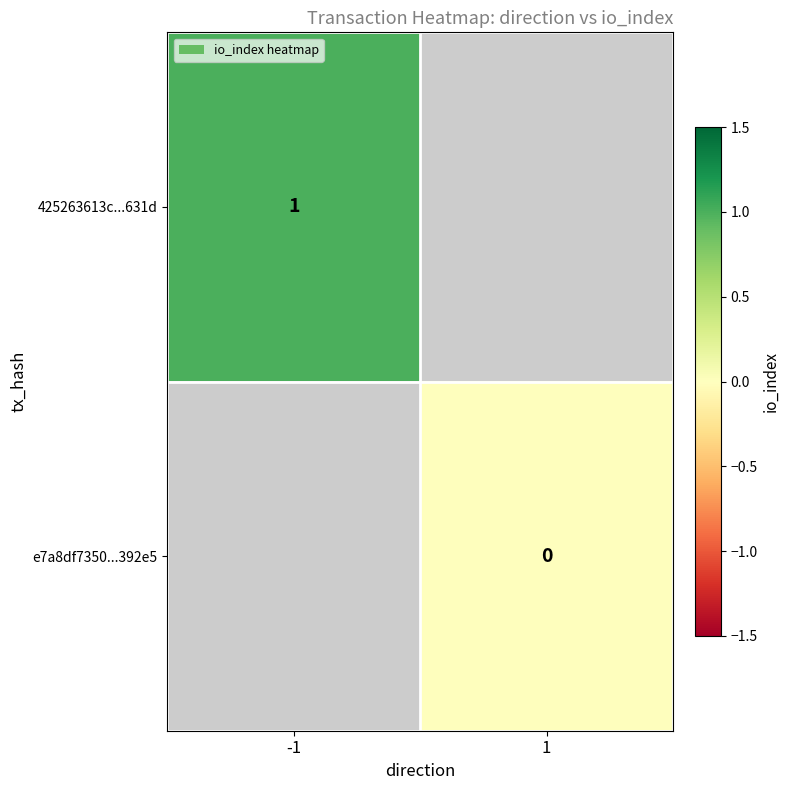

True or false: 425263613c...631d has a value of 1 at -1.

True